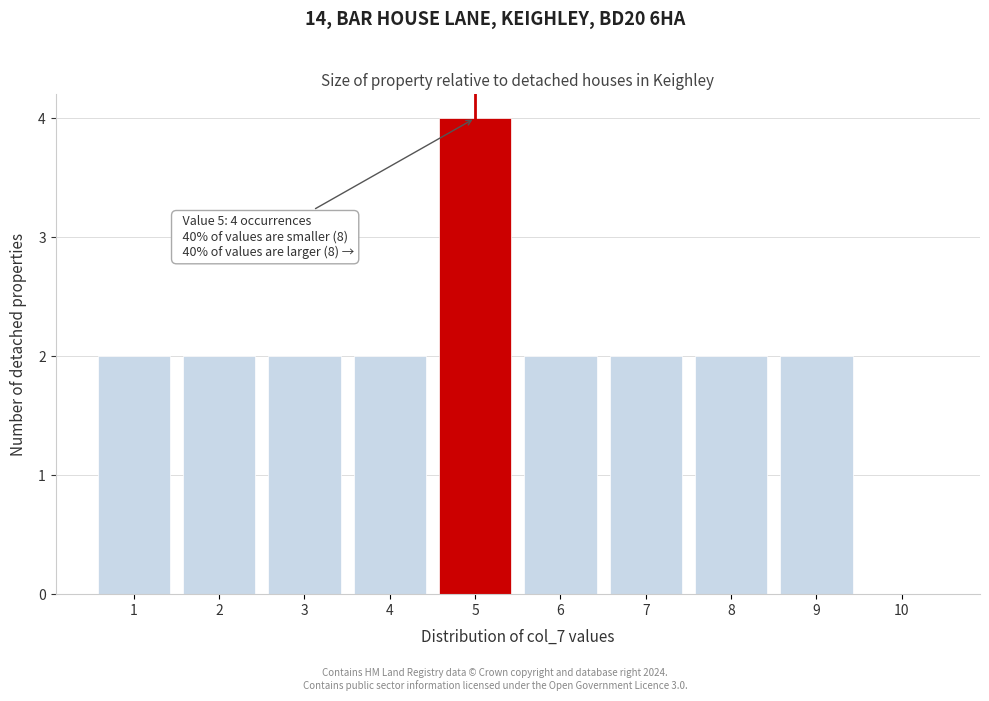

Over which range of the x-axis is the bar tallest?

4.5 to 5.5